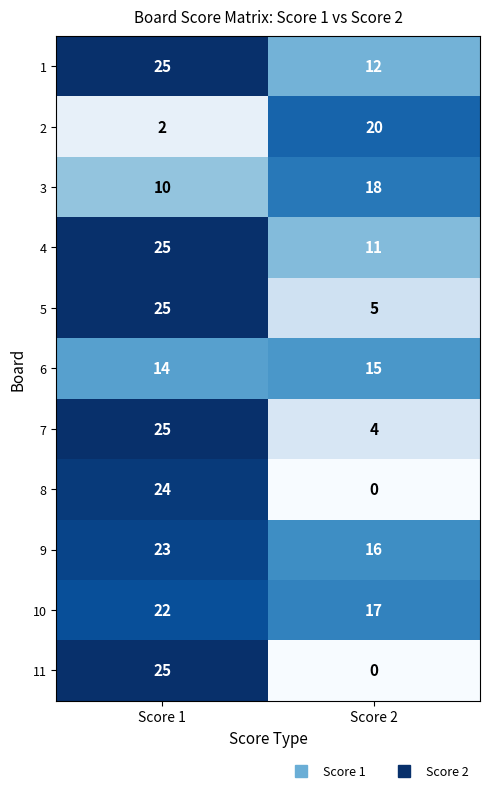

Reading left to right, transcribe all the data shown in this chart.

1: Score 1=25	Score 2=12
2: Score 1=2	Score 2=20
3: Score 1=10	Score 2=18
4: Score 1=25	Score 2=11
5: Score 1=25	Score 2=5
6: Score 1=14	Score 2=15
7: Score 1=25	Score 2=4
8: Score 1=24	Score 2=0
9: Score 1=23	Score 2=16
10: Score 1=22	Score 2=17
11: Score 1=25	Score 2=0